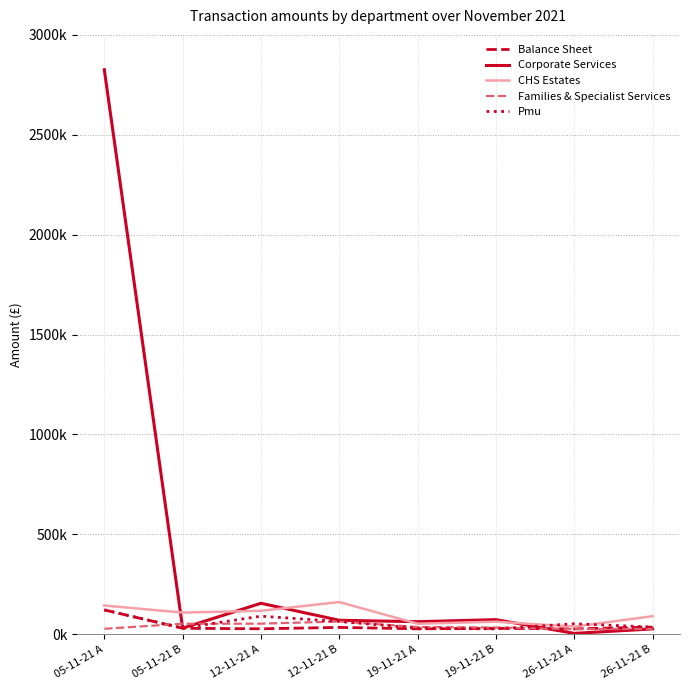

Which series has the widest spread of values?

Corporate Services